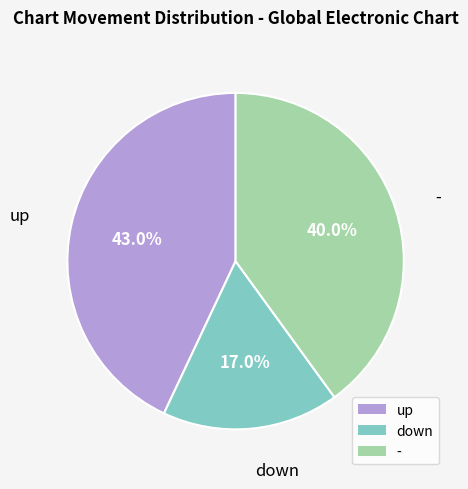

How many slices are in this pie chart?

3